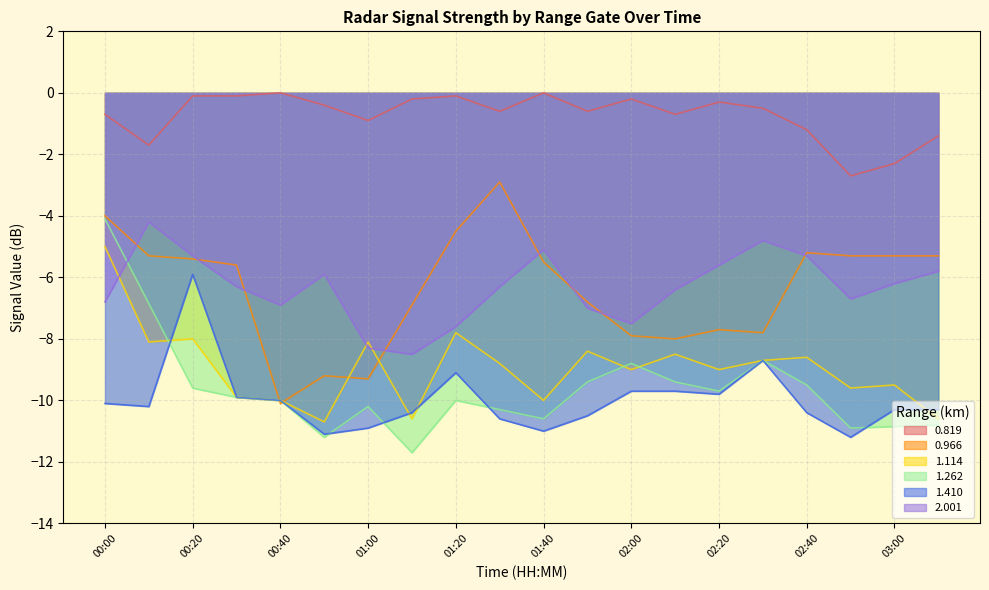

Which series has the largest total across all categories?

0.819